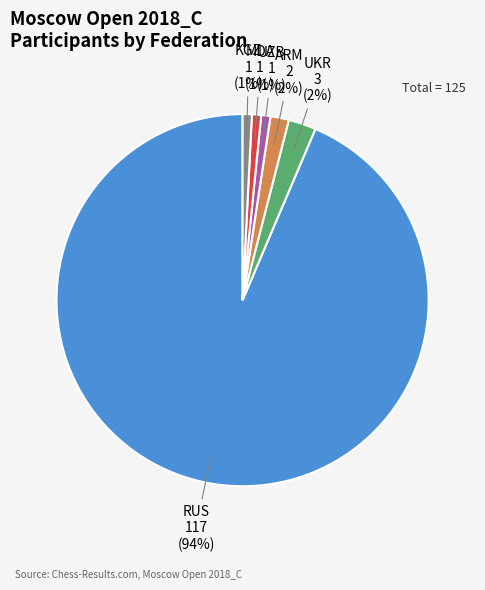

Between UKR and UZB, which is larger?

UKR